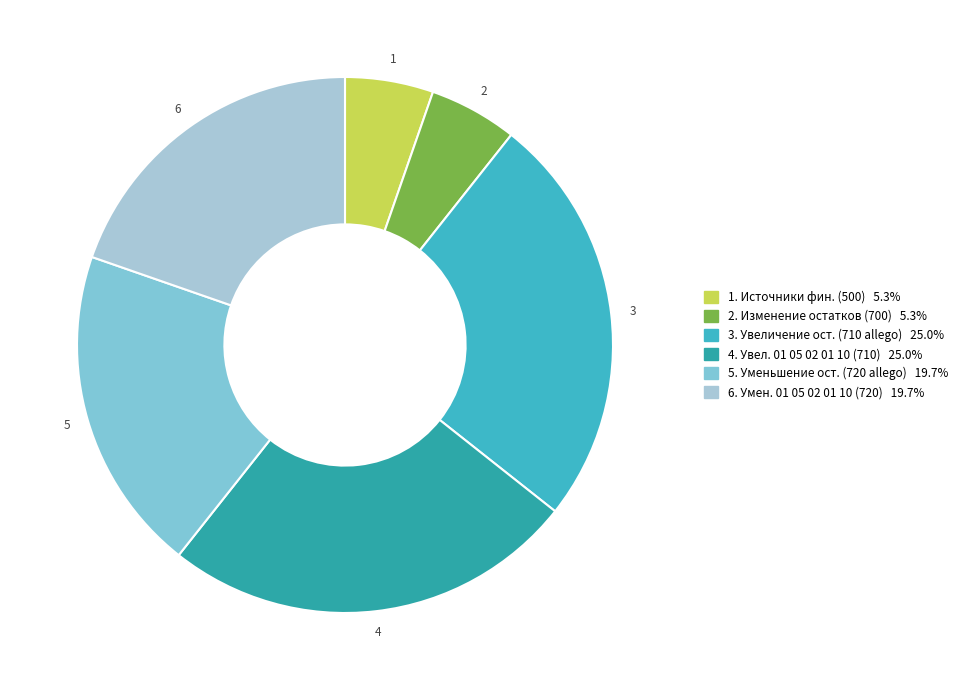

Which category has the biggest portion of the pie?

710 (увеличение, всего)